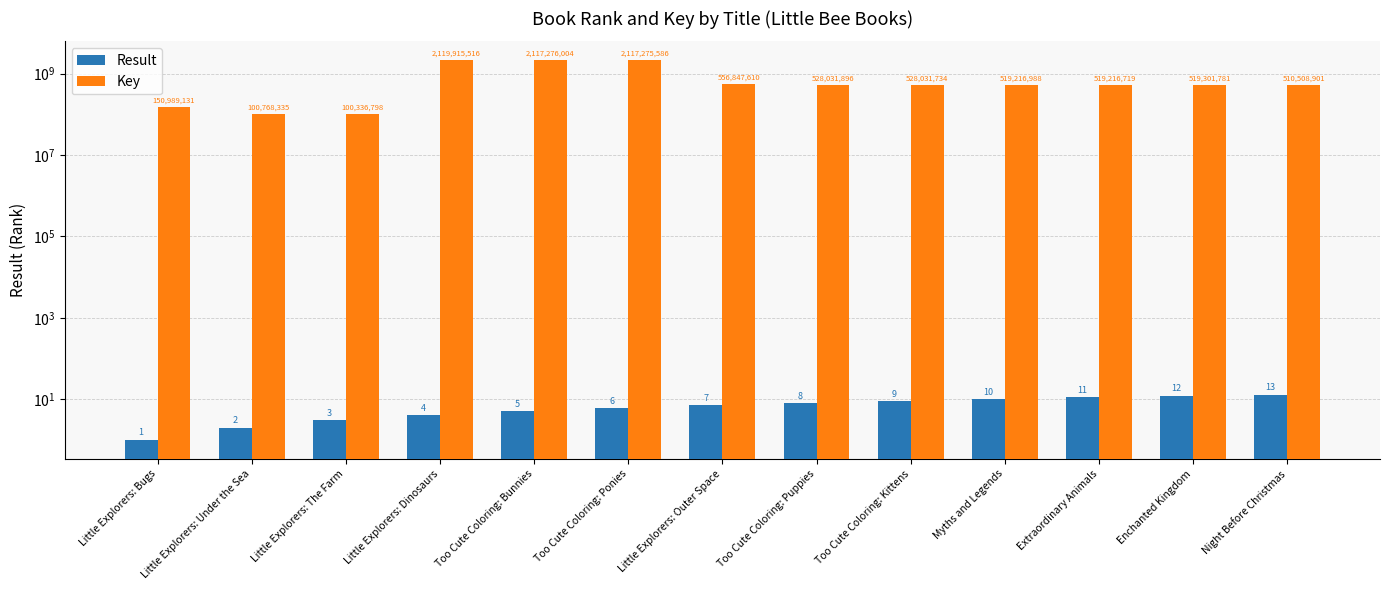

How many categories are shown in the chart?

13